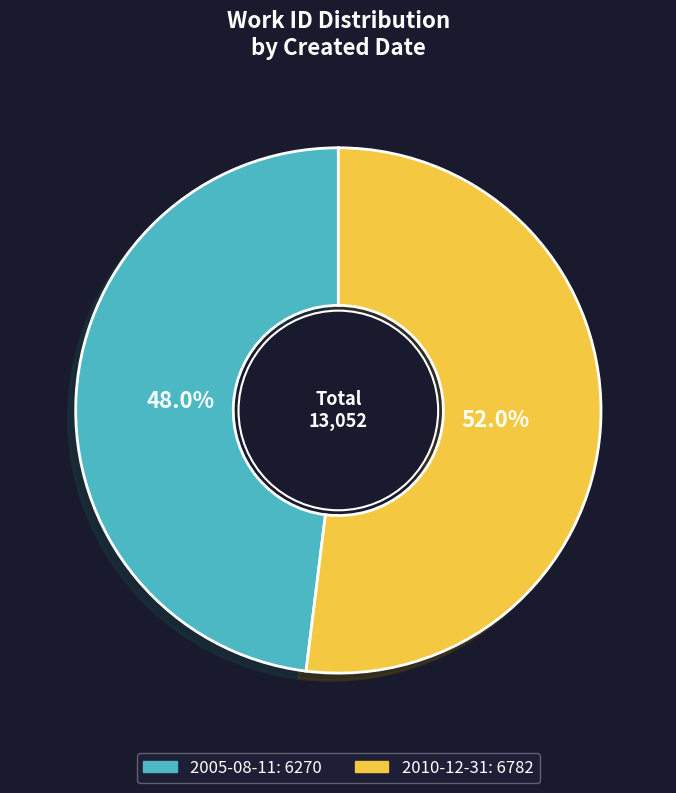

Does 2005-08-11 account for over 50% of the chart?

No